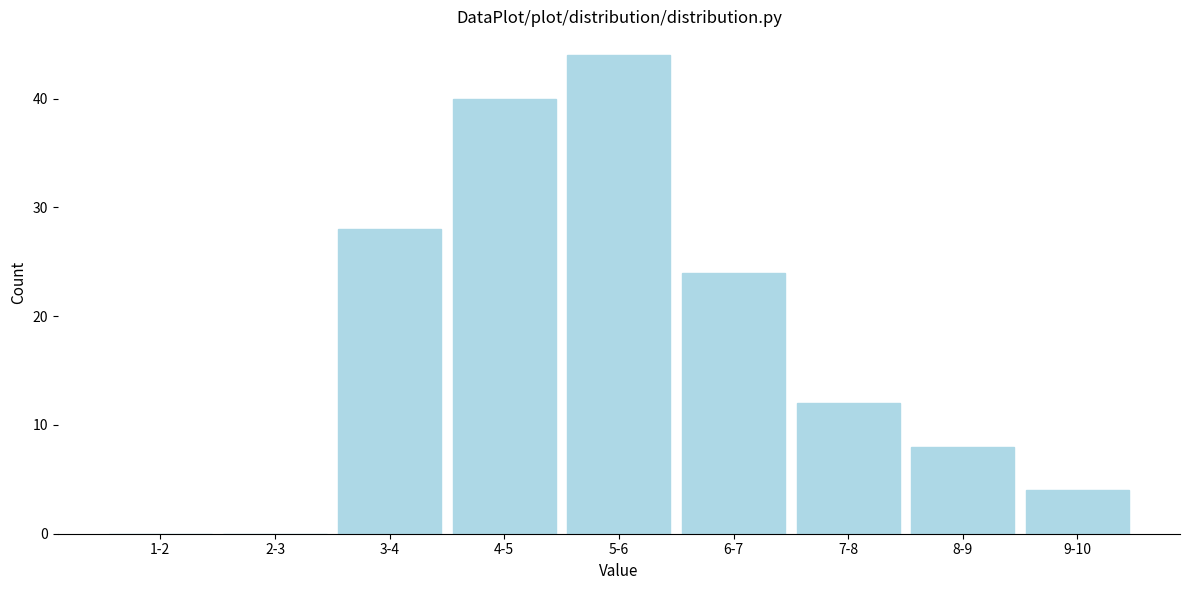

Reading right to left, transcribe all the data shown in this chart.

9-10=4	8-9=8	7-8=12	6-7=24	5-6=44	4-5=40	3-4=28	2-3=0	1-2=0